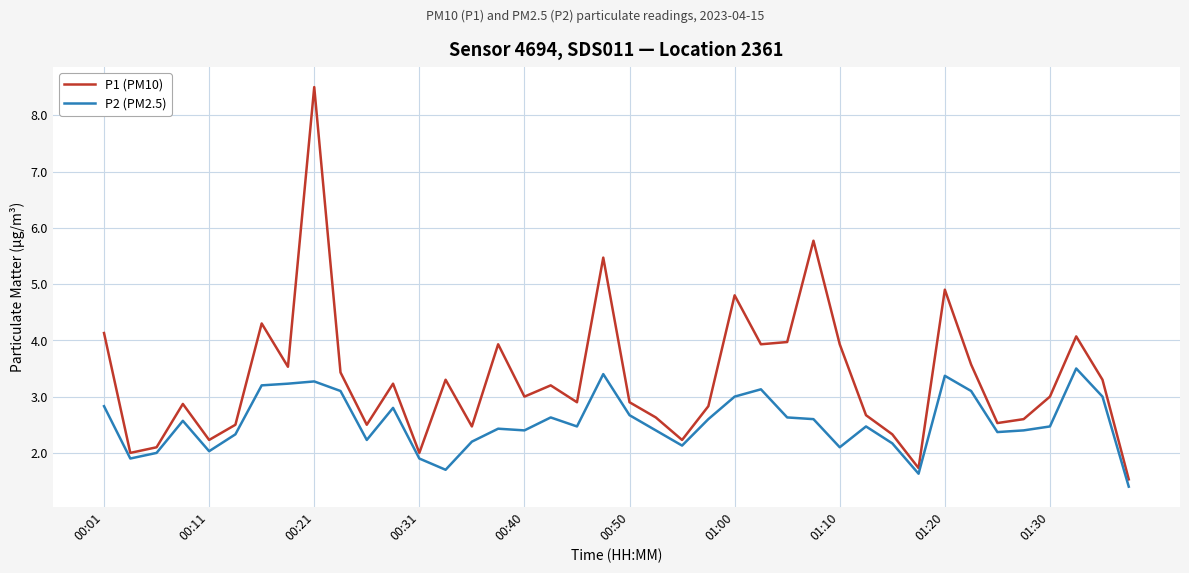

What is the minimum value shown in the chart?

1.4